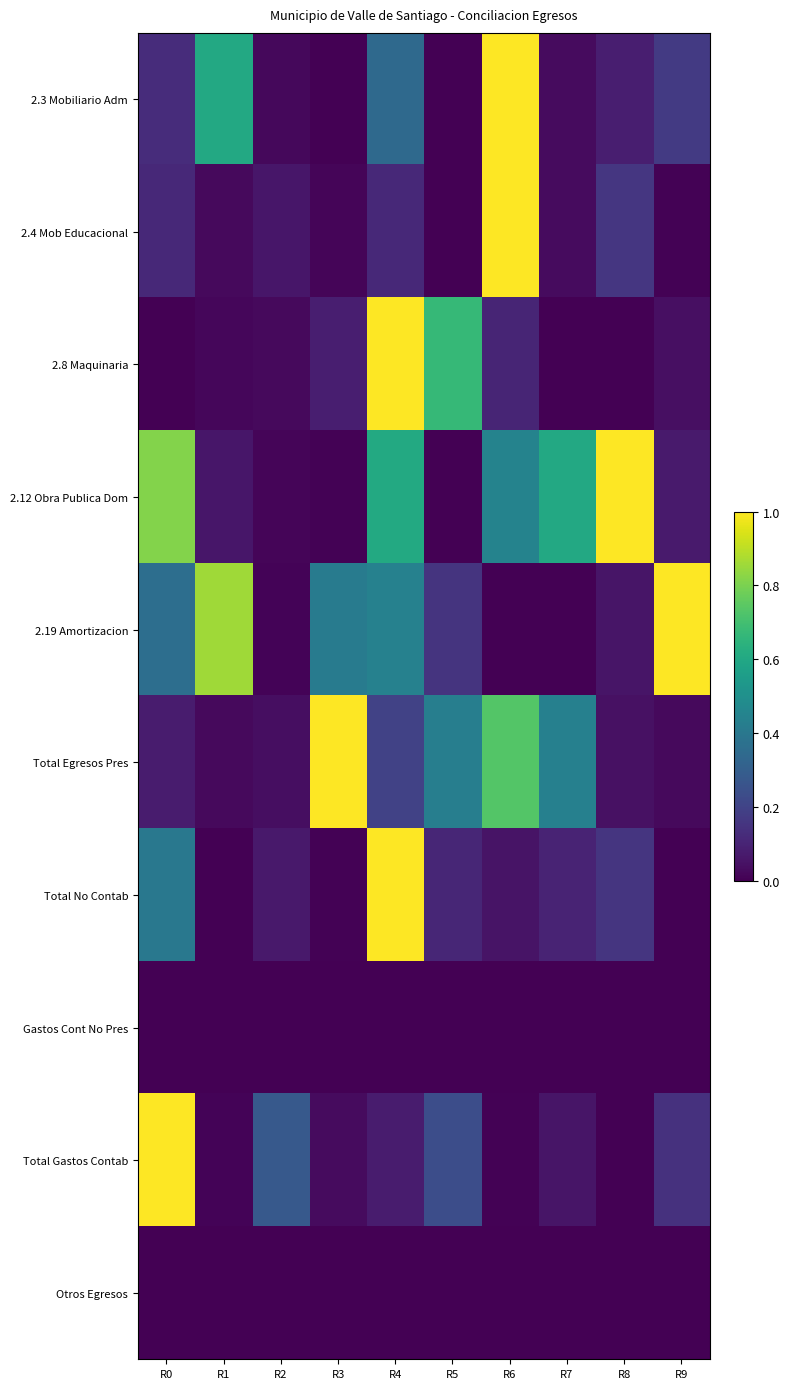

At how many categories does at least one series exceed 0?

10